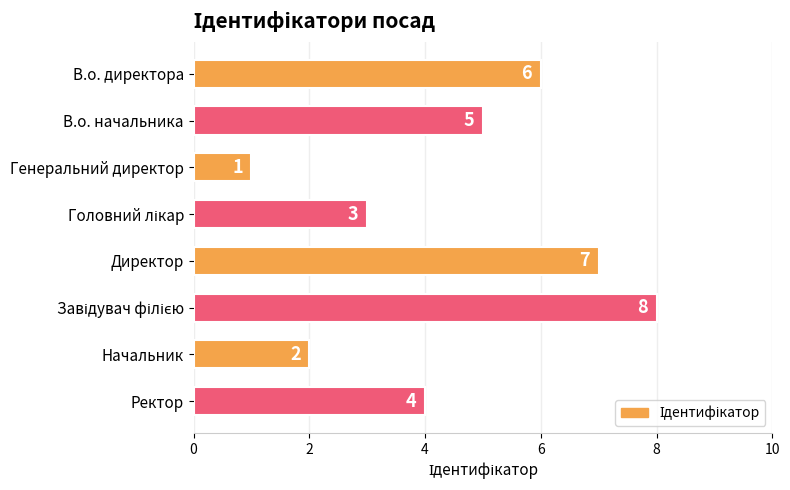

What is the maximum value shown in the chart?

8